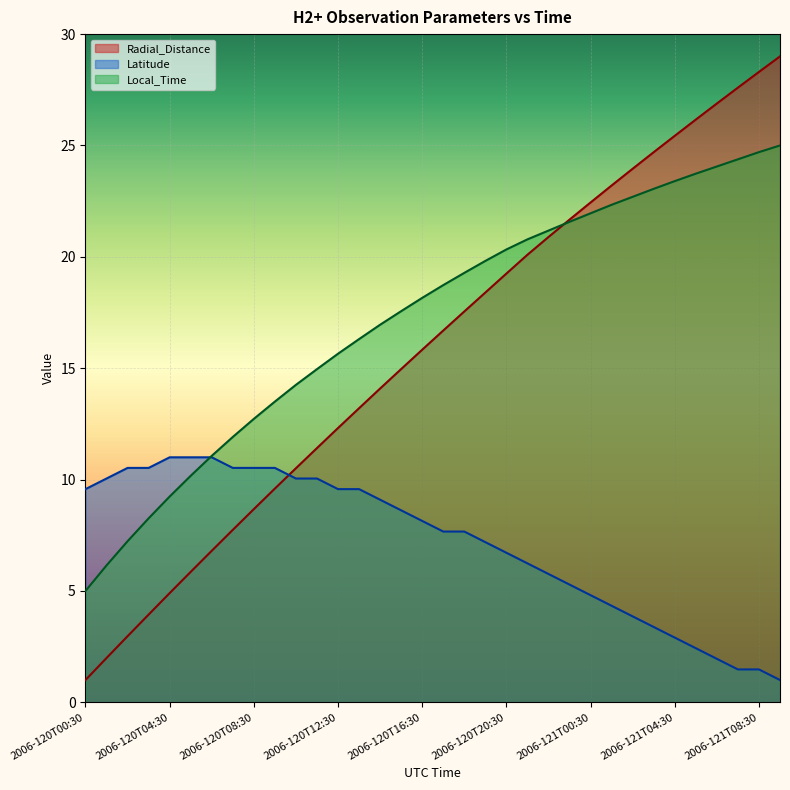

What is the difference between the highest and lowest values at 2006-120T21:30?

14.5